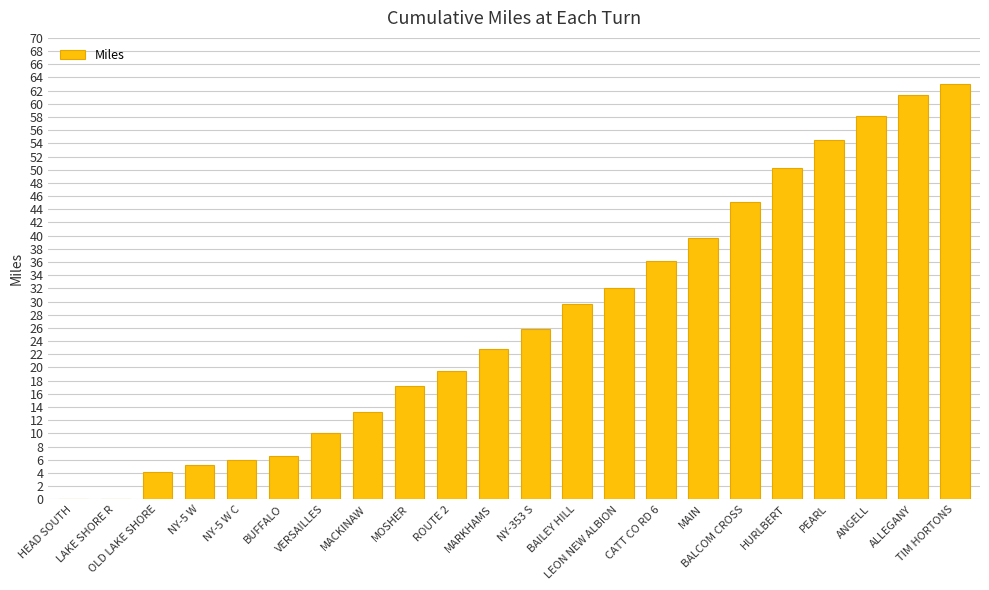

What is the greatest value displayed?

63.0